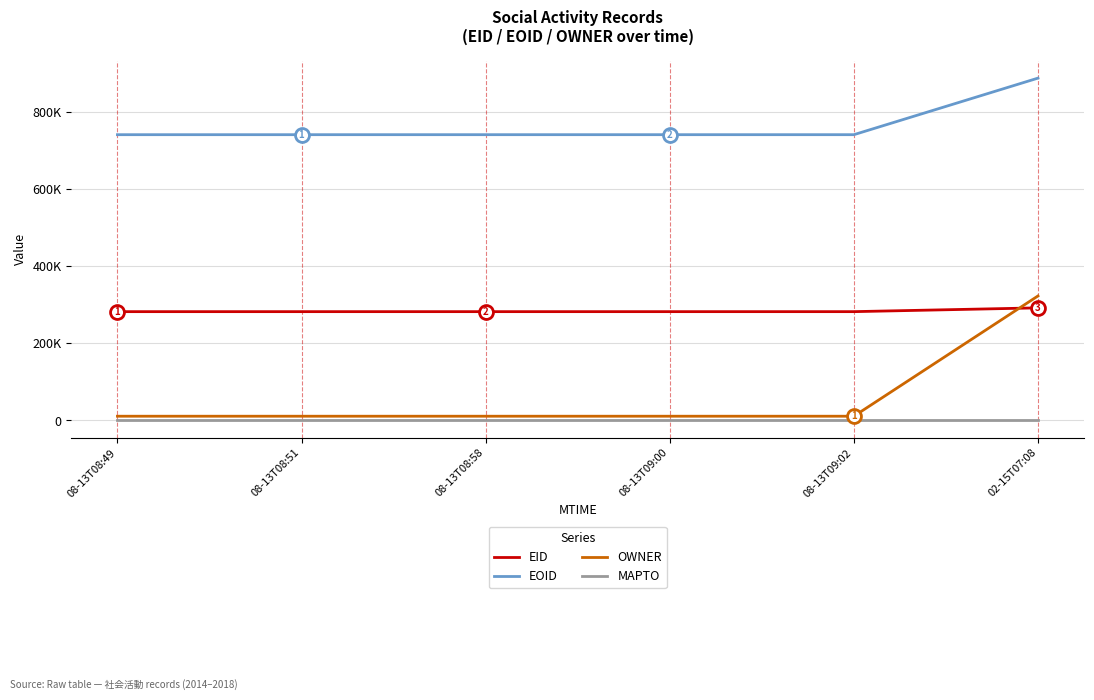

What is the approximate value of EOID at 08-13T08:49, to the nearest 50?

741450